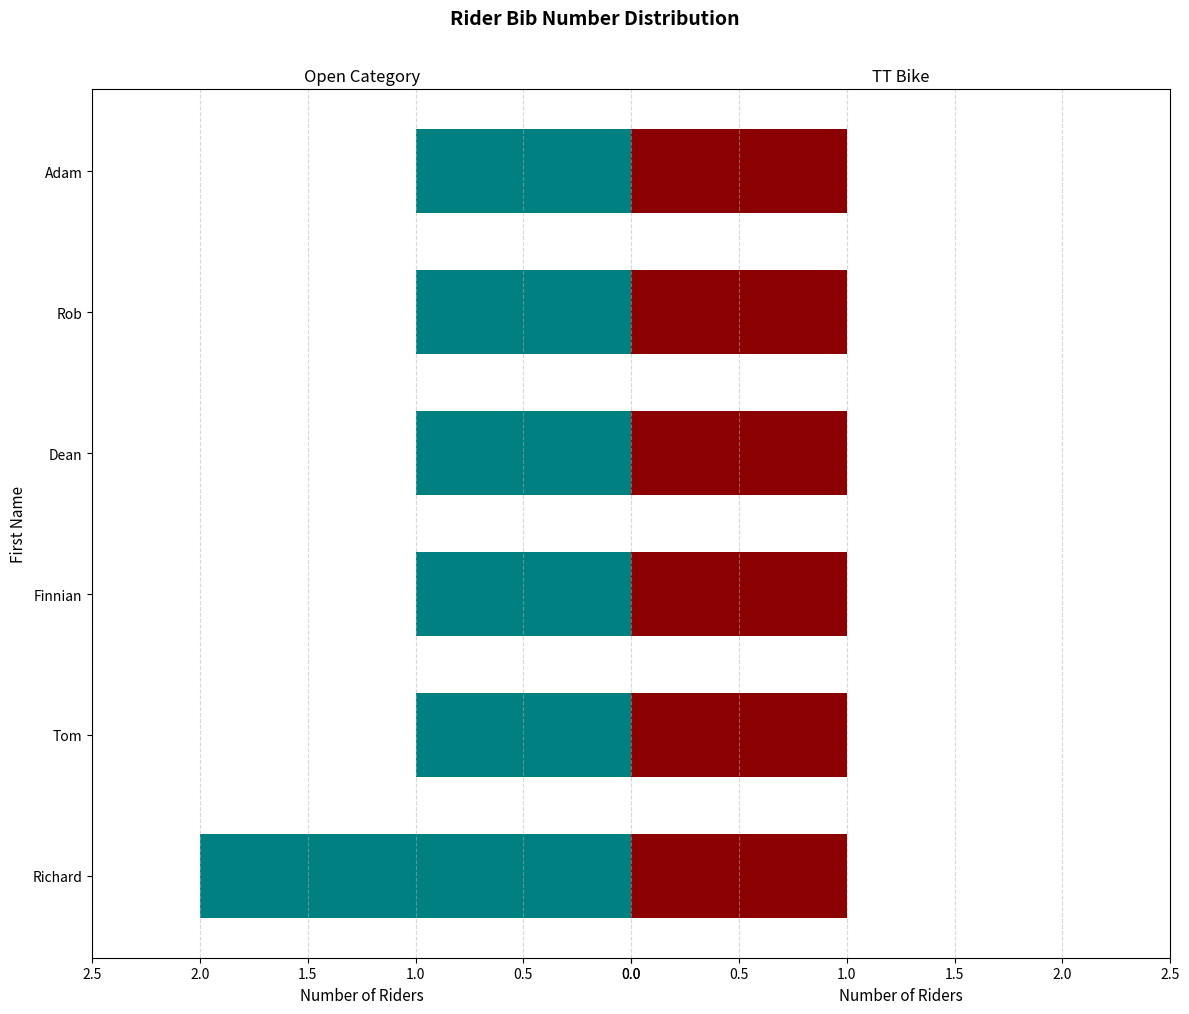

What position from the right is 0.0?

6